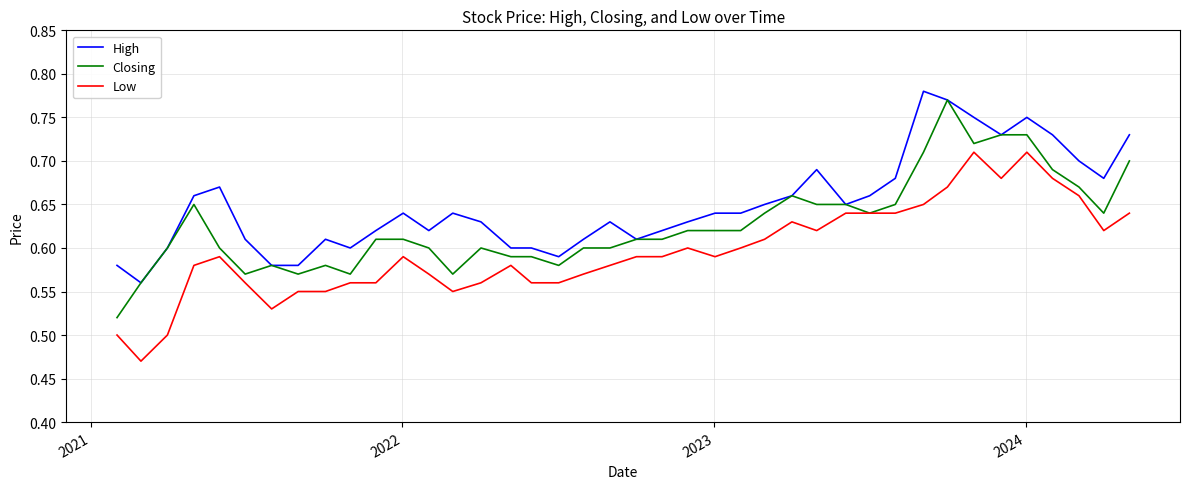

Which series has the largest total across all categories?

High